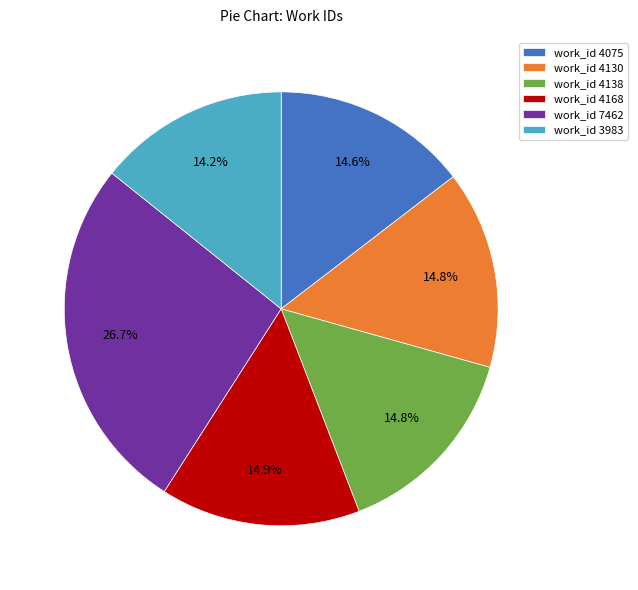

Approximately how many times larger is the value at work_id 4168 compared to work_id 4130?

1.0